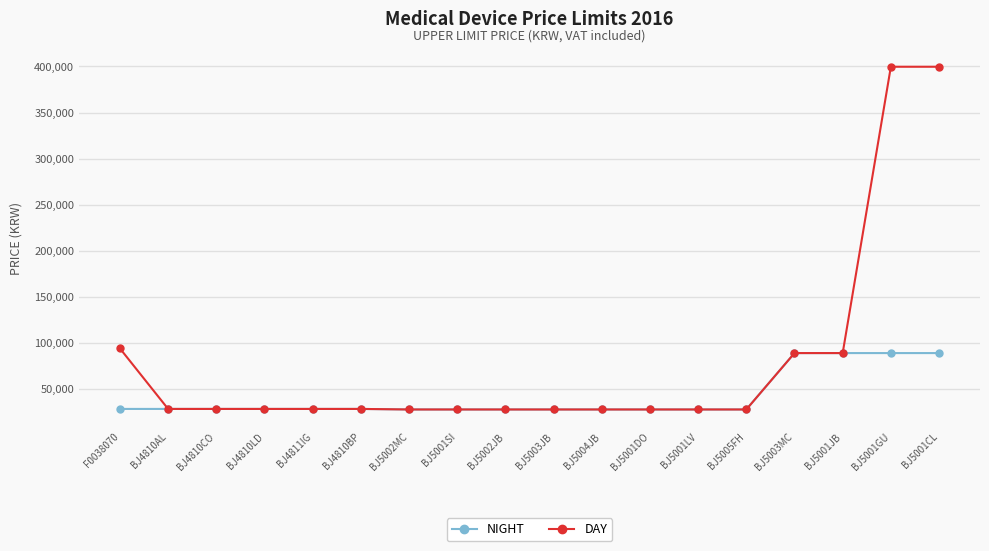

Is the value of NIGHT at BJ5001JB greater than the value of DAY at F0038070?

No